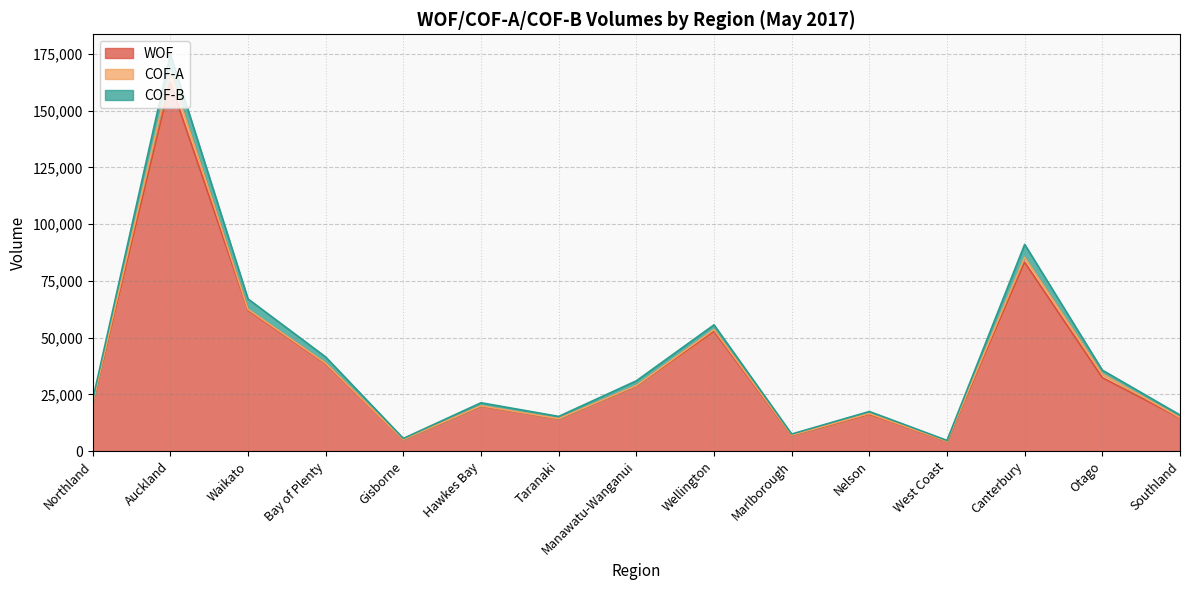

Is it true that COF-B equals 2392 at Northland?

False